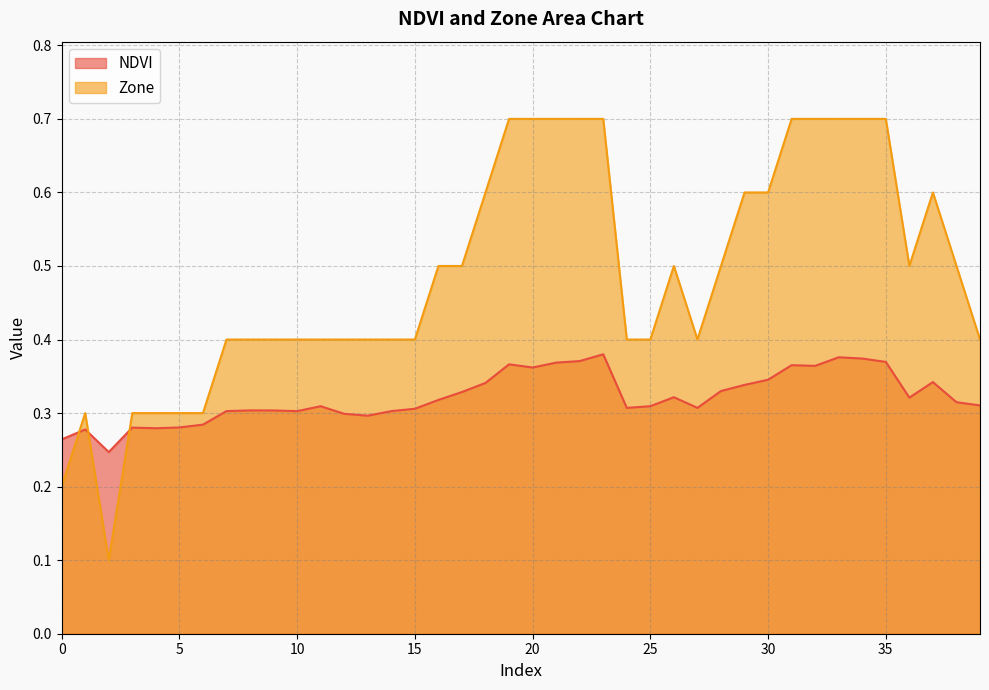

Does the chart have visible grid lines?

Yes